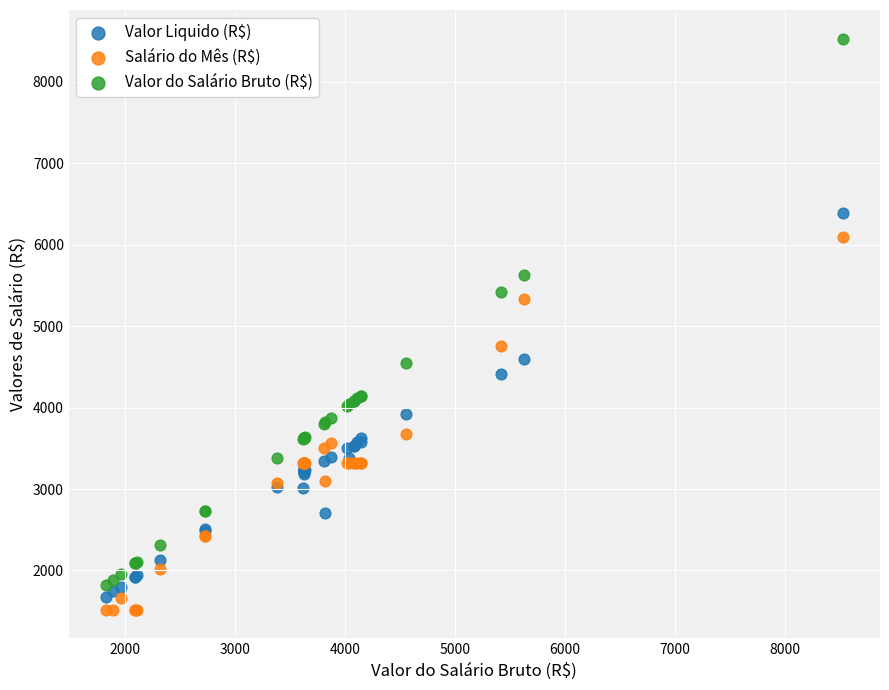

In the Valor do Salário Bruto (R$) series, what Y value is closest to 5175?

5422.1